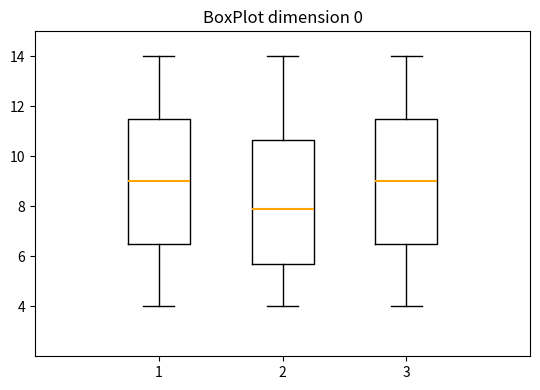

Where is the upper edge of the box at x = 2 on the y-axis? The values are not printed on the chart, so give them approximately, as read against the axis.

10.6